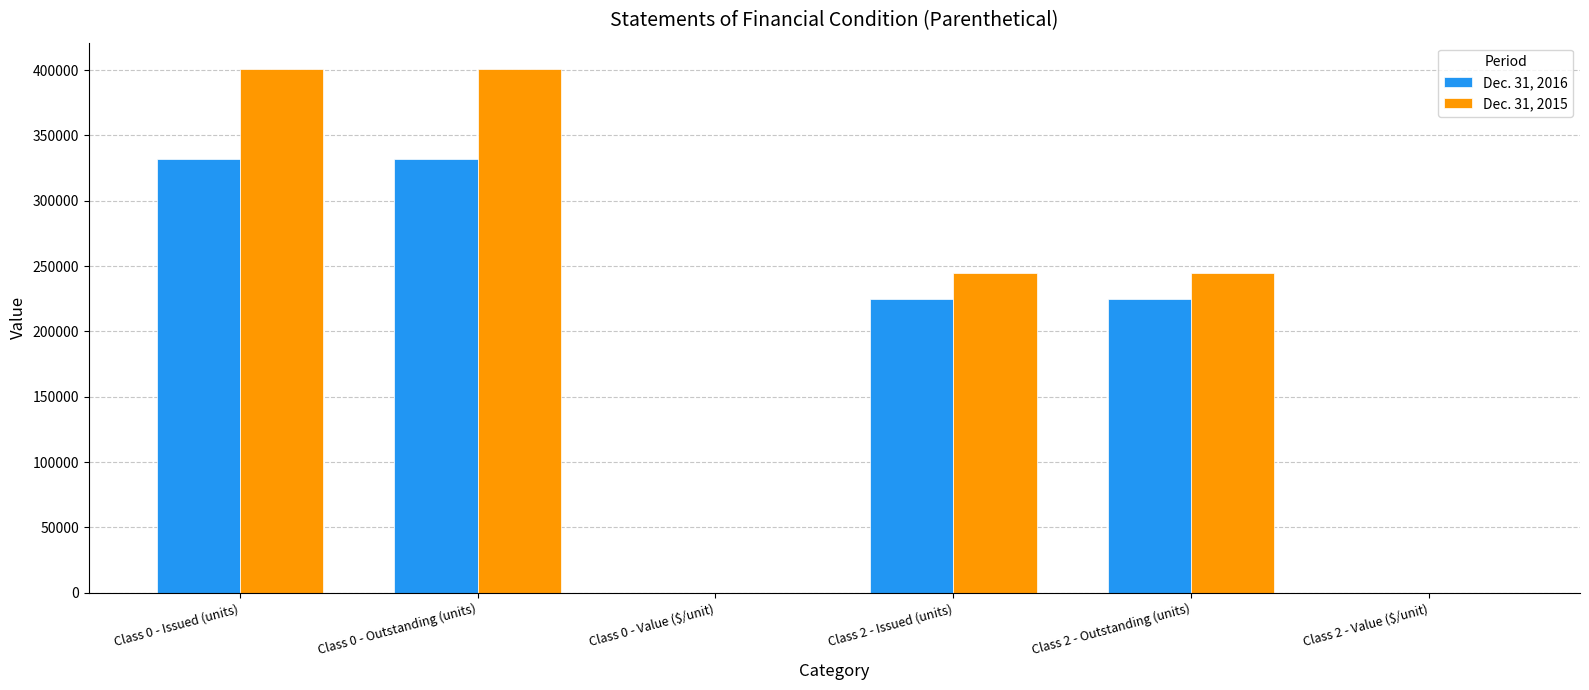

How many distinct data groups are displayed?

2